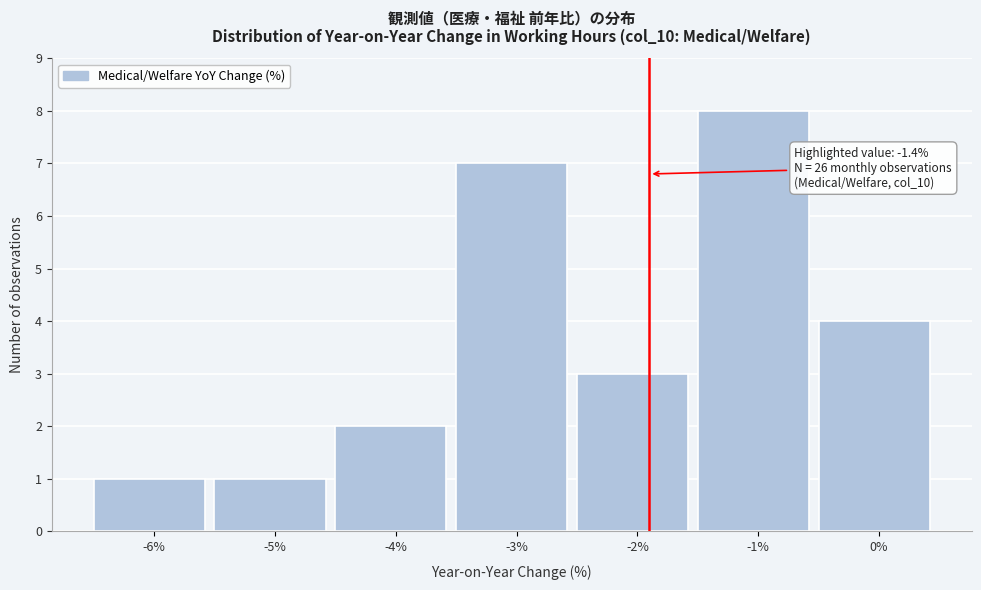

Reading left to right, list all the values displayed in this chart.

-6%=1	-5%=1	-4%=2	-3%=7	-2%=3	-1%=8	0%=4